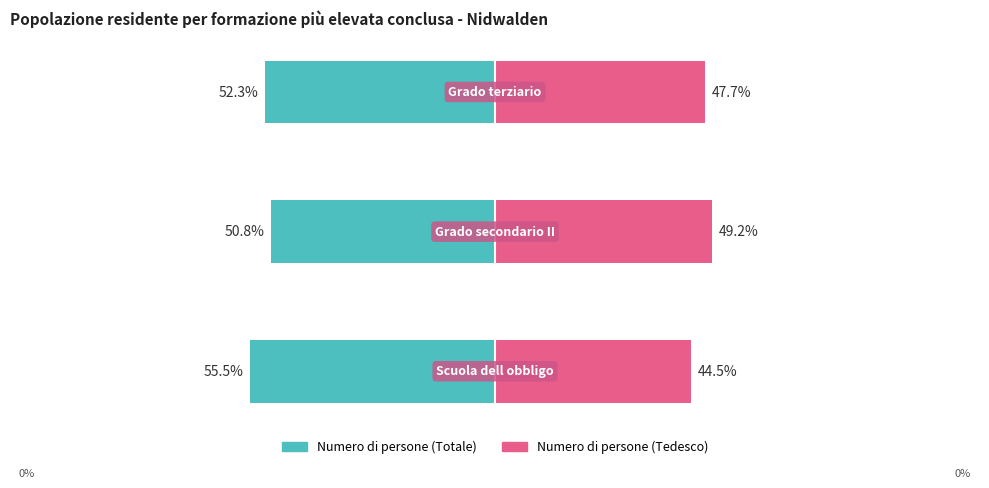

Reading left to right, list all the values displayed in this chart.

Numero di persone (Totale): −125=-55.5	−100=-50.8	−75=-52.3
Numero di persone (Tedesco): −125=44.5	−100=49.2	−75=47.7